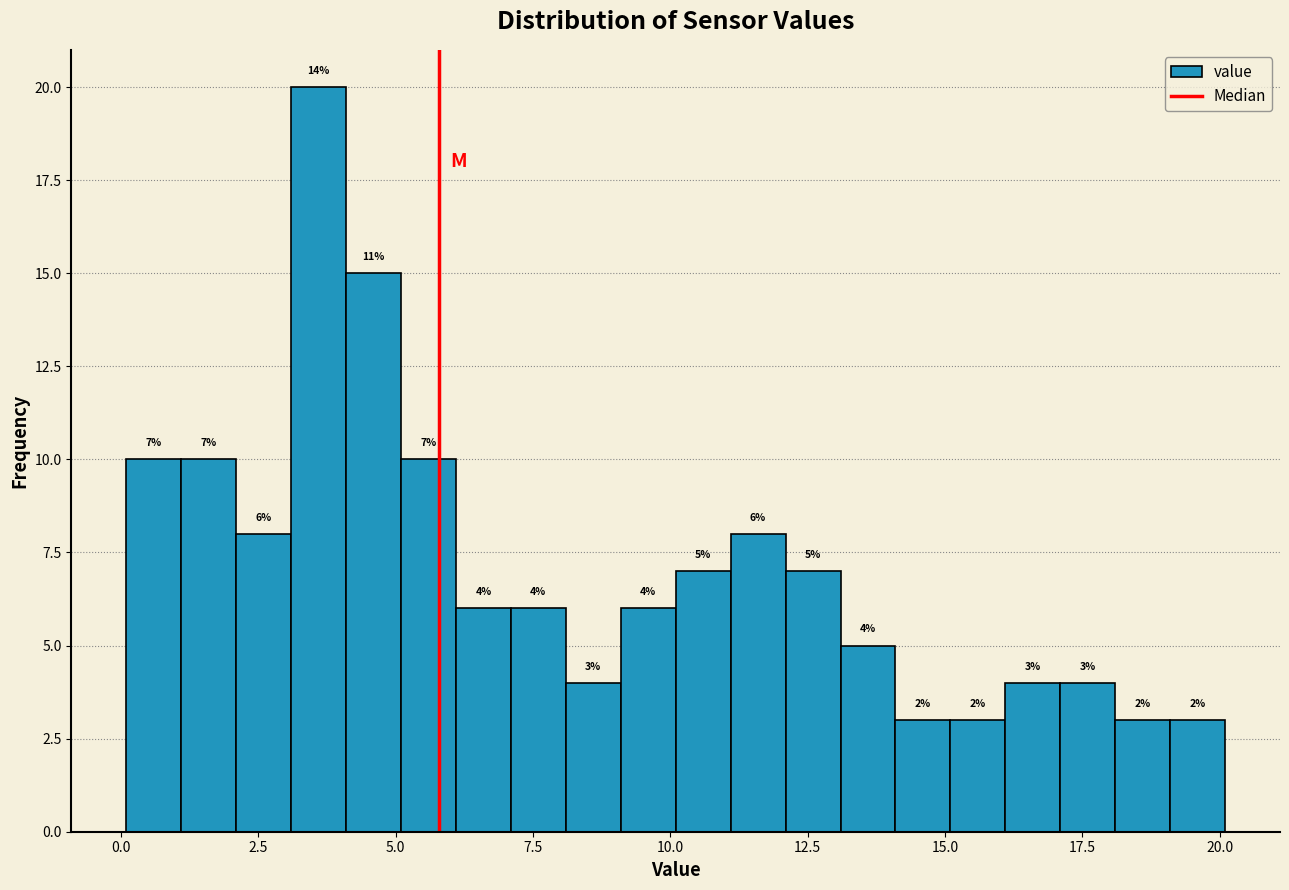

Read against the x-axis, roughly where is the centre of the tallest bar?

3.5